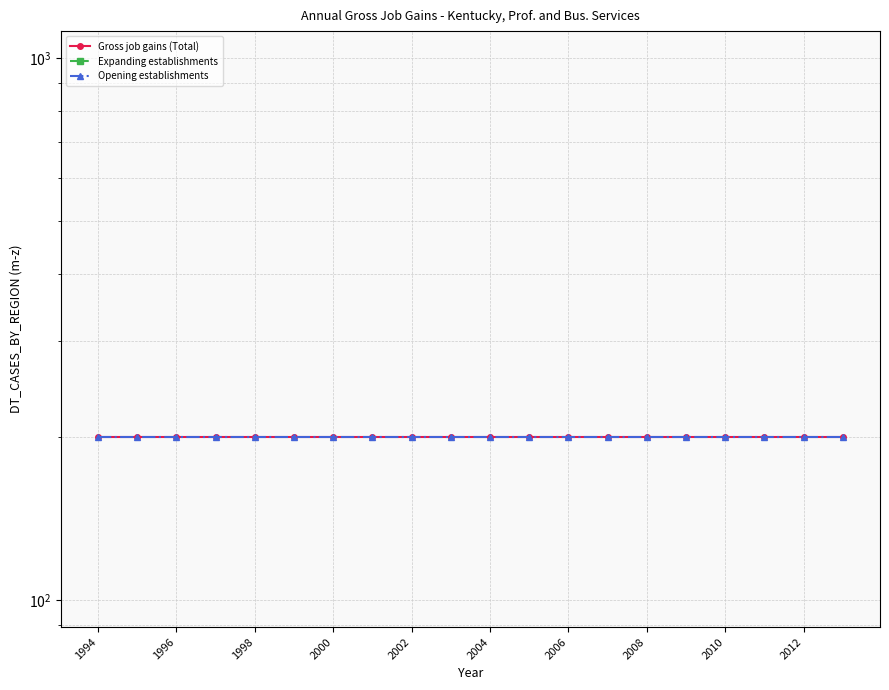

Where is Expanding establishments nearest to the value 0?

1994